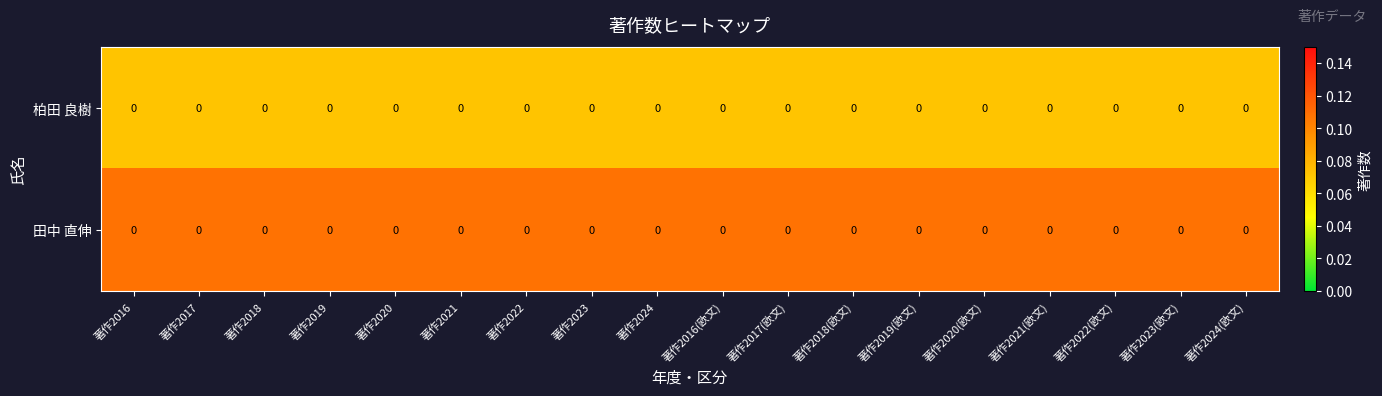

Rank the series by their maximum value, from lowest to highest.

柏田 良樹, 田中 直伸